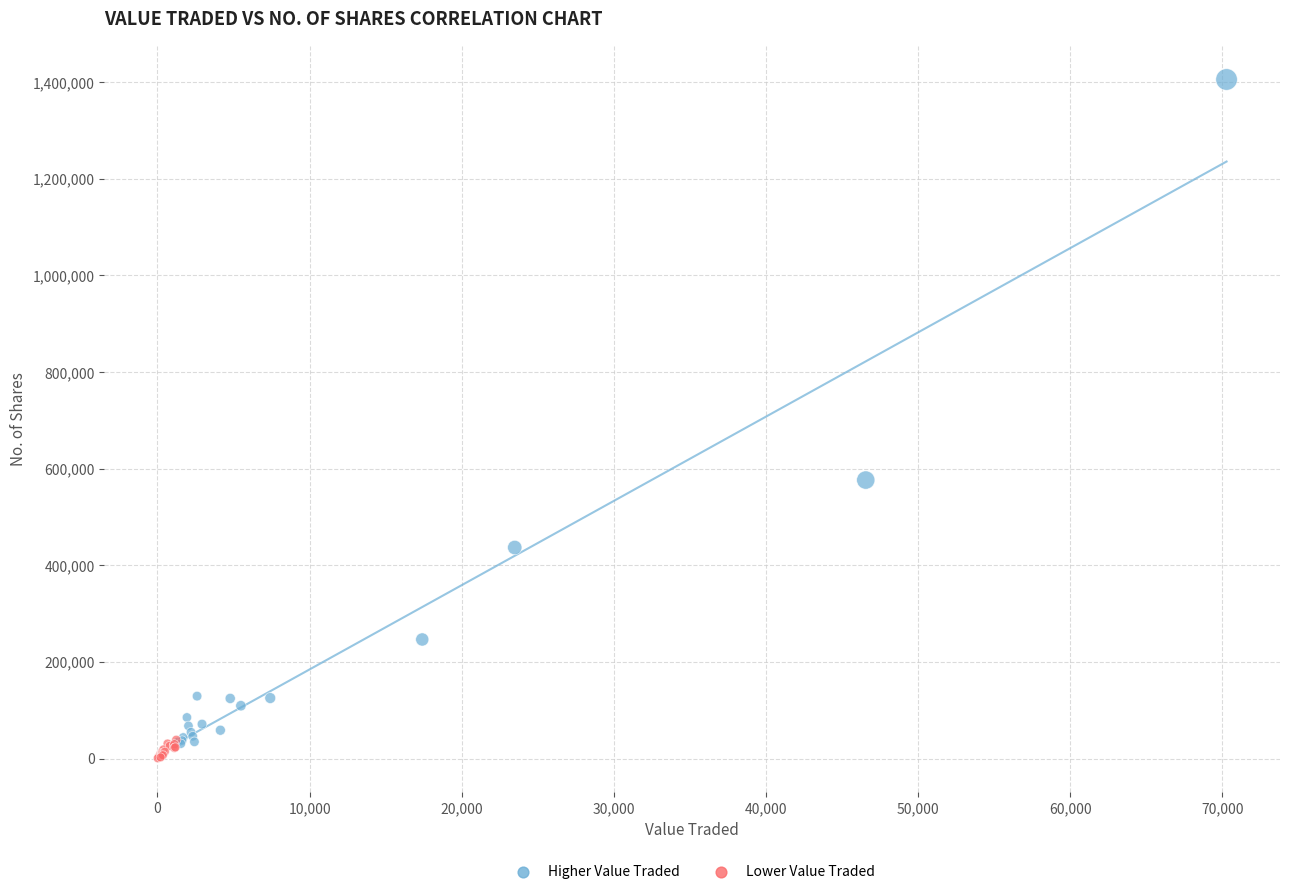

Which series has the largest Y range (max minus min)?

Higher Value Traded